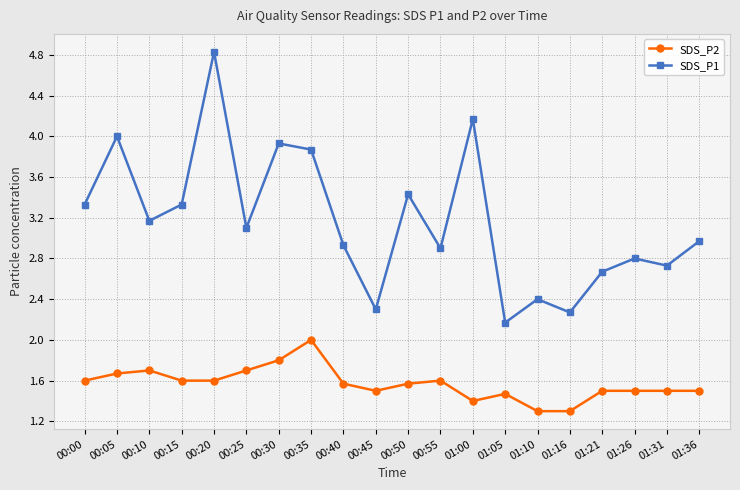

What is the minimum value for SDS_P1?

2.2